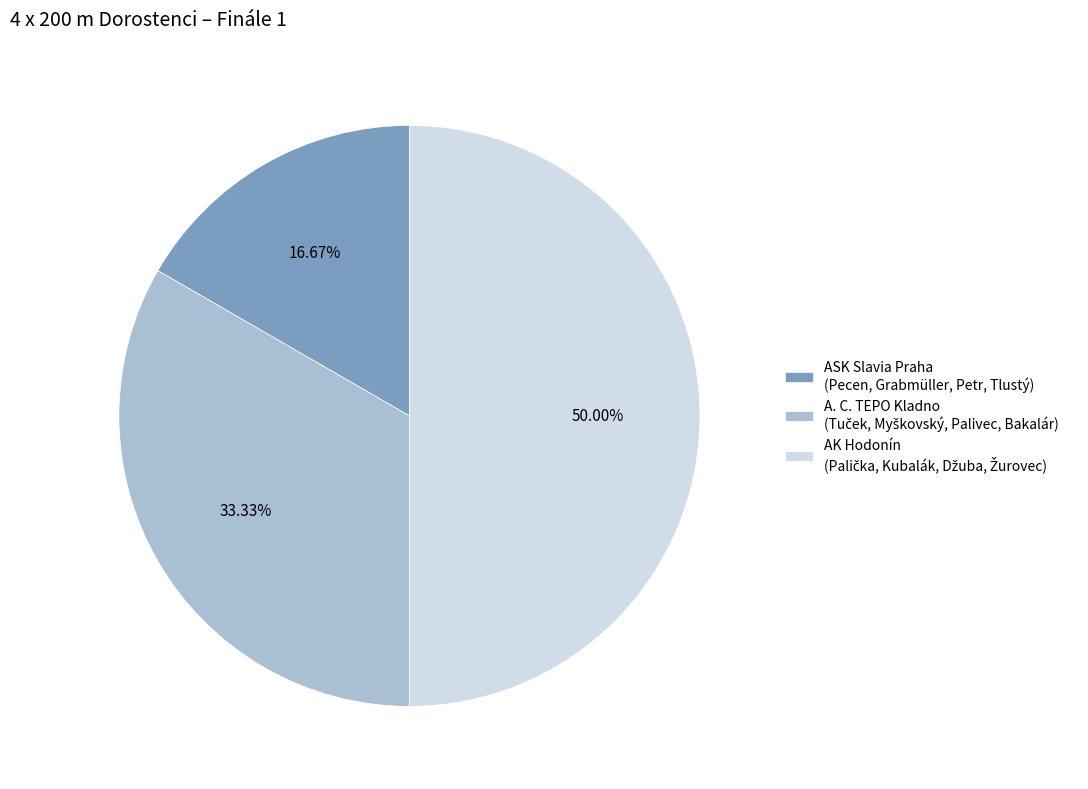

Does ASK Slavia Praha (Pecen, Grabmüller, Petr, Tlustý) represent more than half of the total?

No